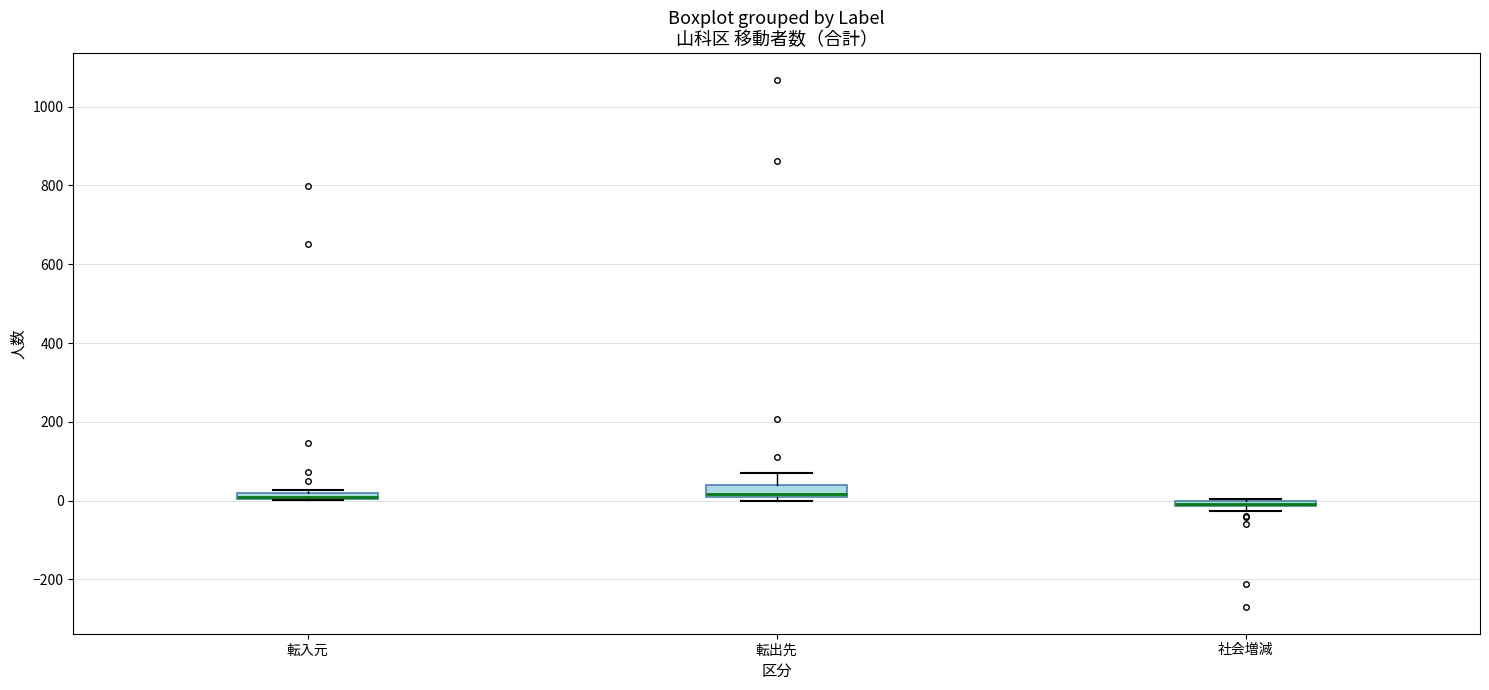

Where is the upper edge of the box for 社会増減 on the y-axis? The values are not printed on the chart, so give them approximately, as read against the axis.

0